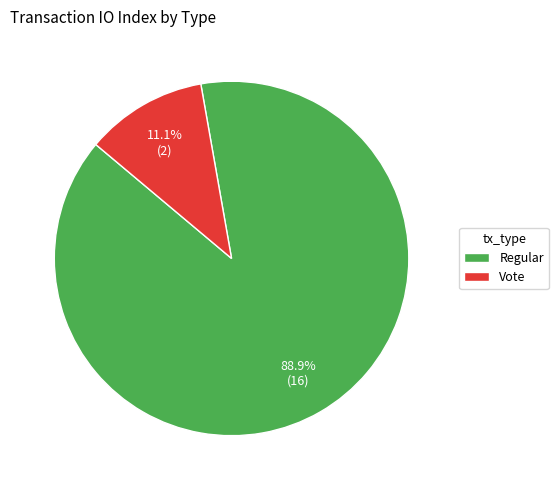

To the nearest percent, what is the difference between the largest and smallest slice percentages?

78%